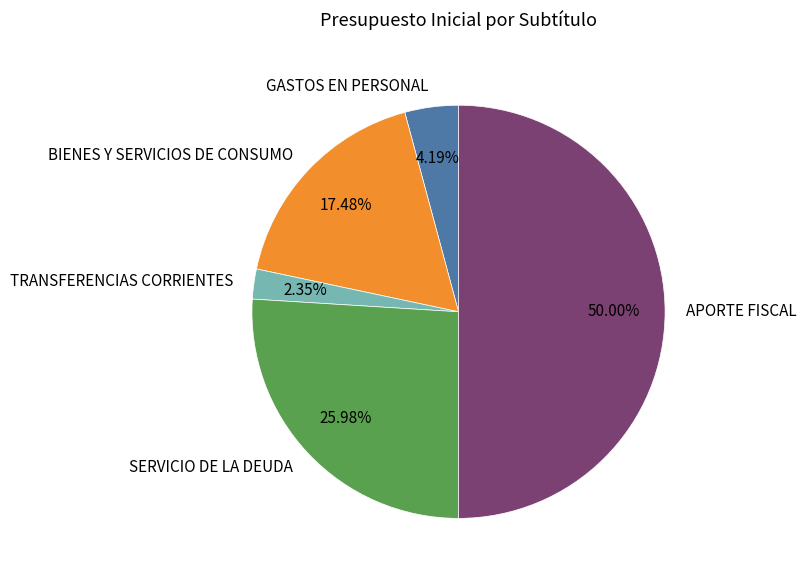

Is GASTOS EN PERSONAL the majority of the pie?

No